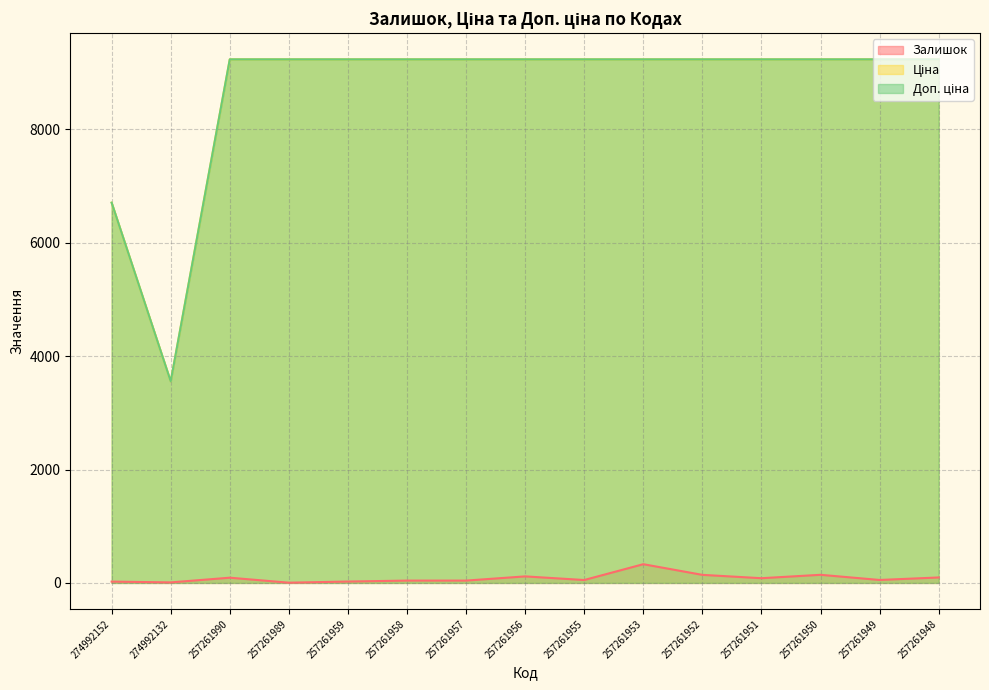

At 257261990, list the series in order from smallest to largest.

Залишок, Ціна, Доп. ціна